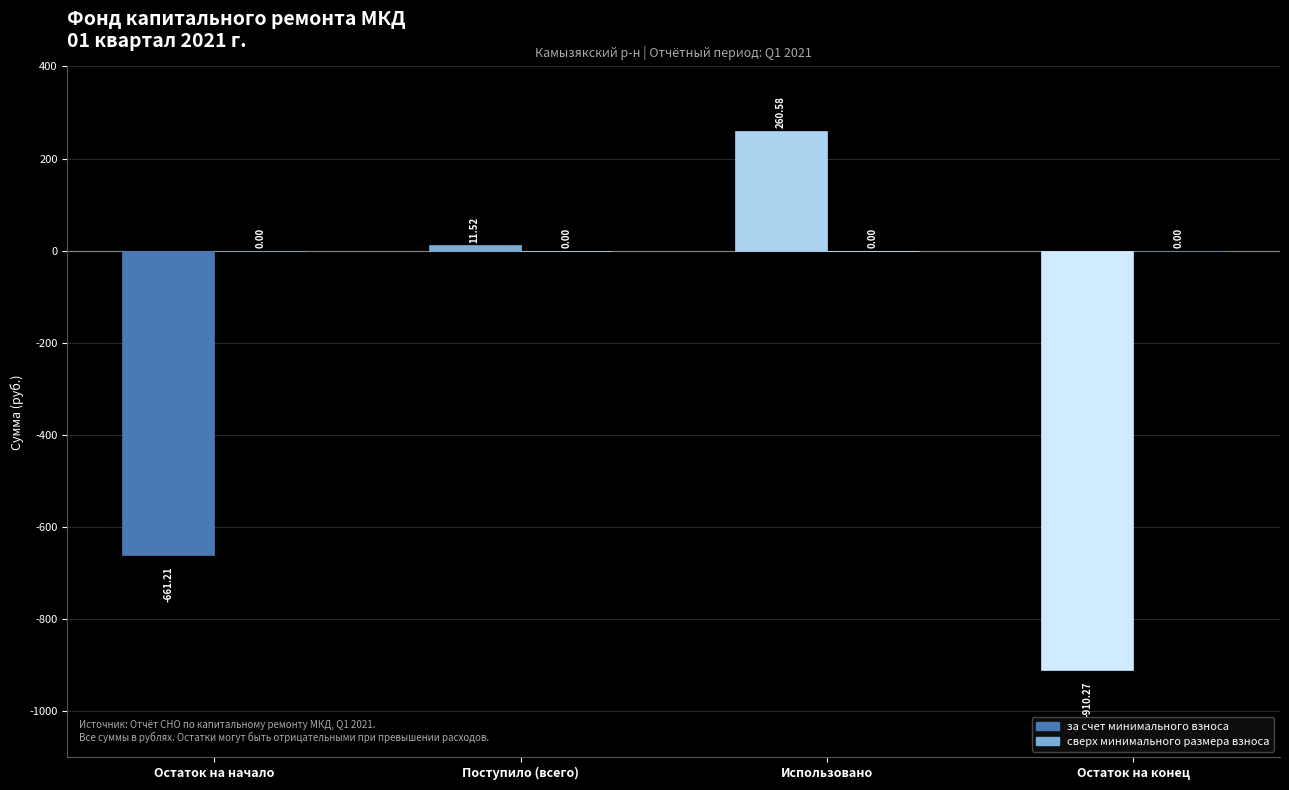

At which label is the value closest to -324?

Поступило (всего)